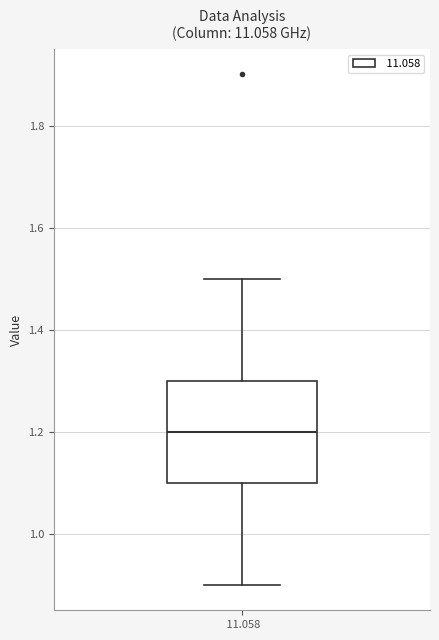

Transcribe this box plot: give where the median line is, the range the box spans, and where the two whiskers end, as read against the y-axis. The values are not printed on the chart, so give them approximately, as read against the axis.

median 1.2, box 1.1 to 1.3, whiskers 0.9 to 1.5